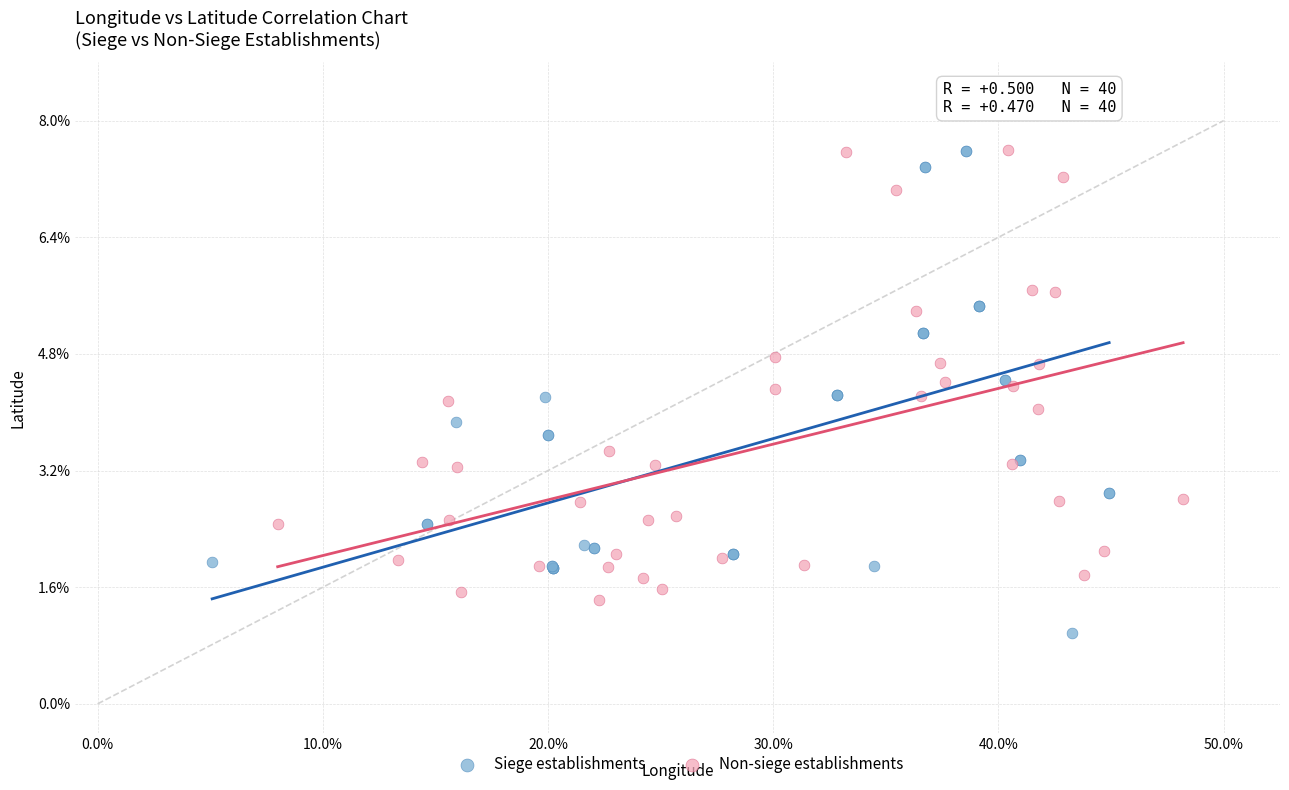

What are all the series names shown in the legend?

Siege establishments, Non-siege establishments